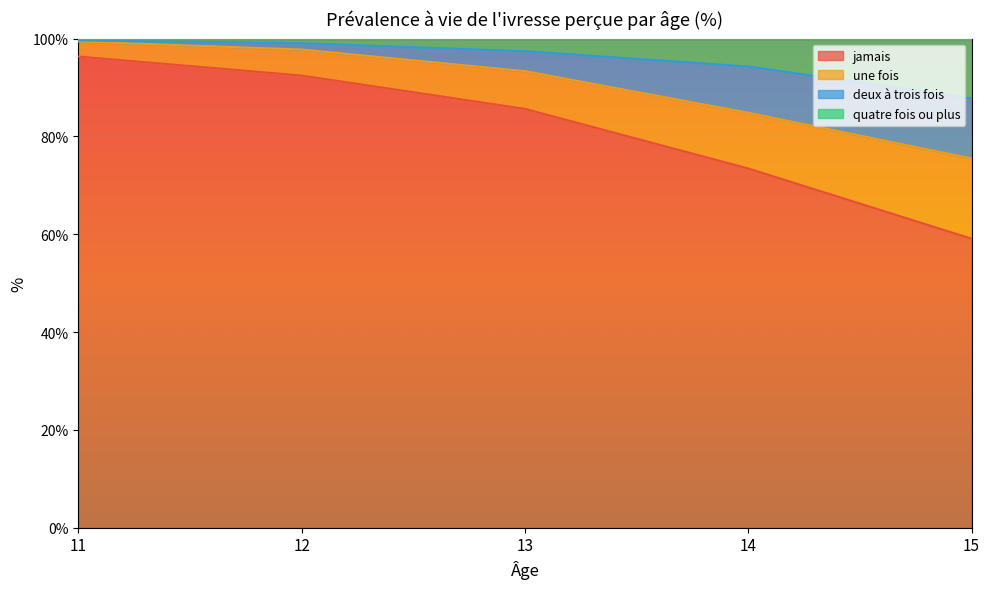

True or false: jamais and une fois cross at least once.

False